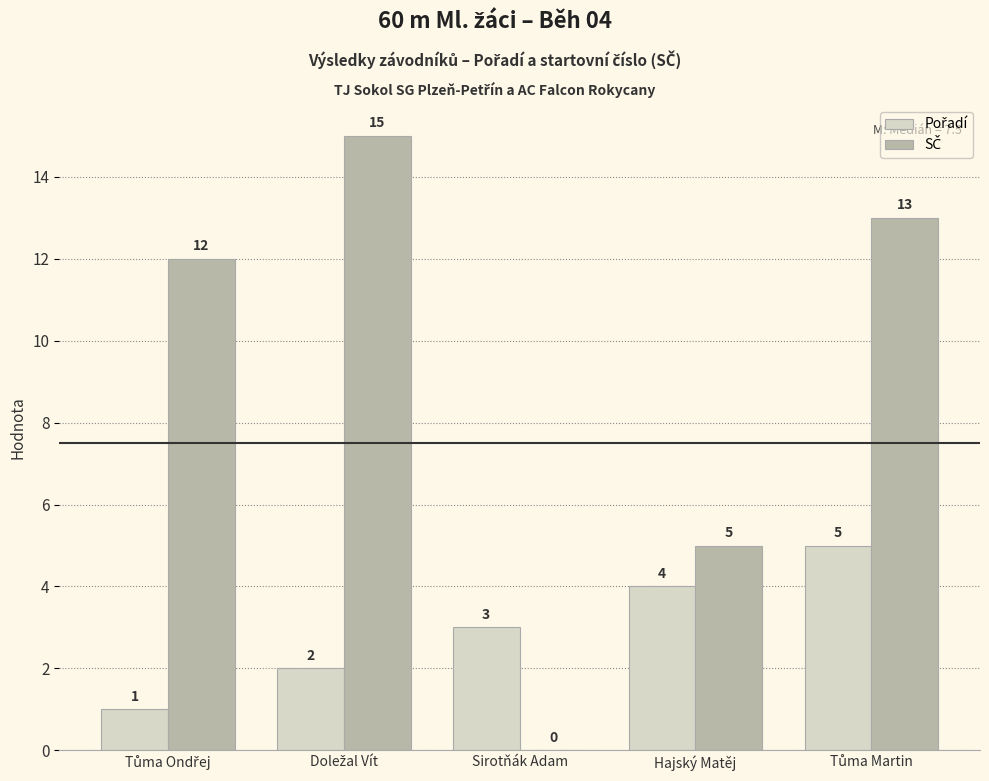

What is the greatest value displayed?

15